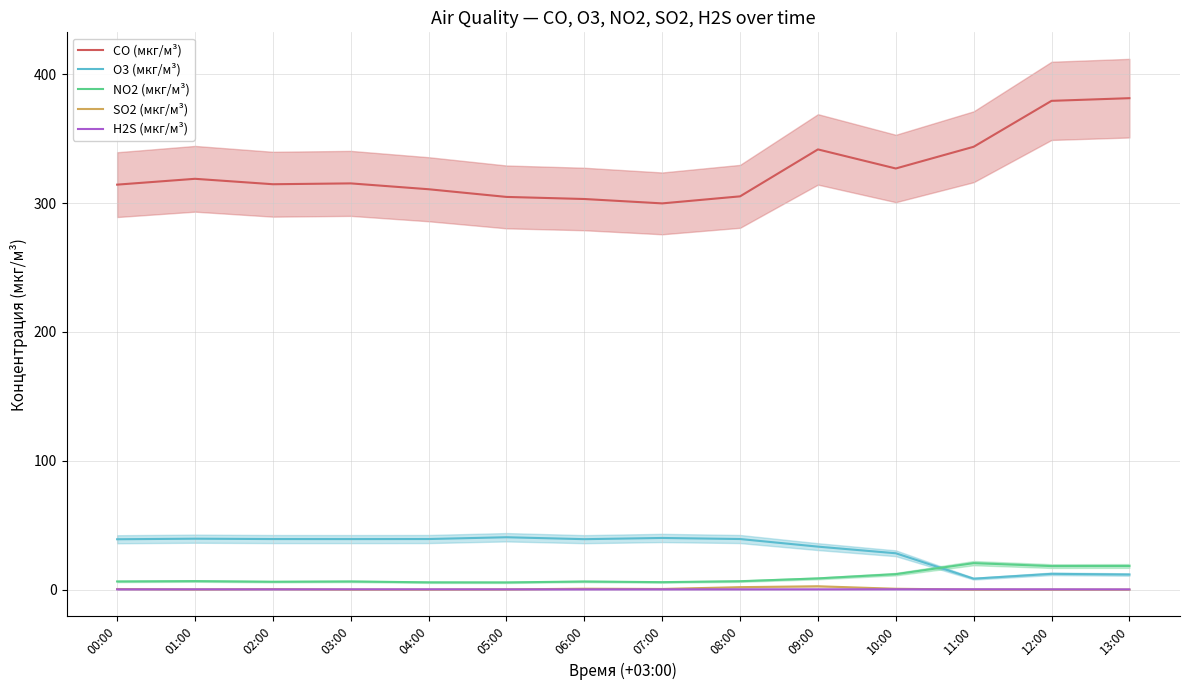

What is the greatest value displayed?

381.4